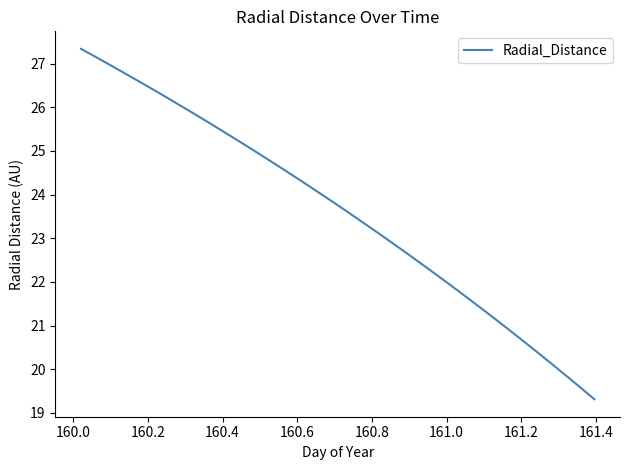

What is the smallest value displayed?

19.3